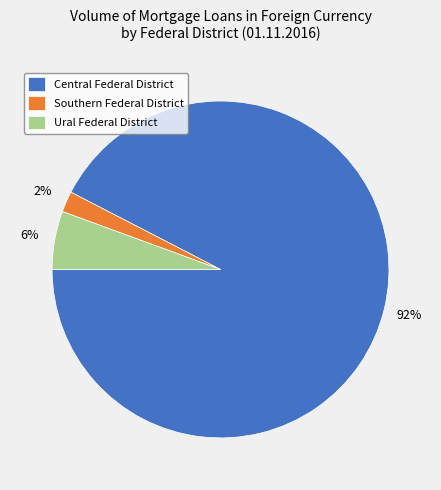

To the nearest percent, what portion does Ural Federal District represent?

6%